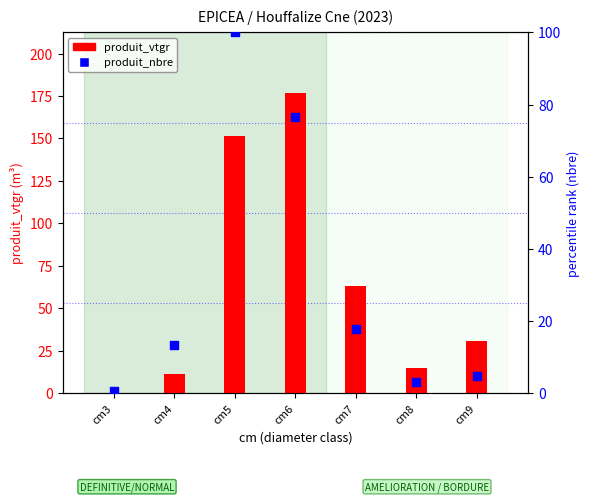

At which category is the sum across all series the highest?

cm6